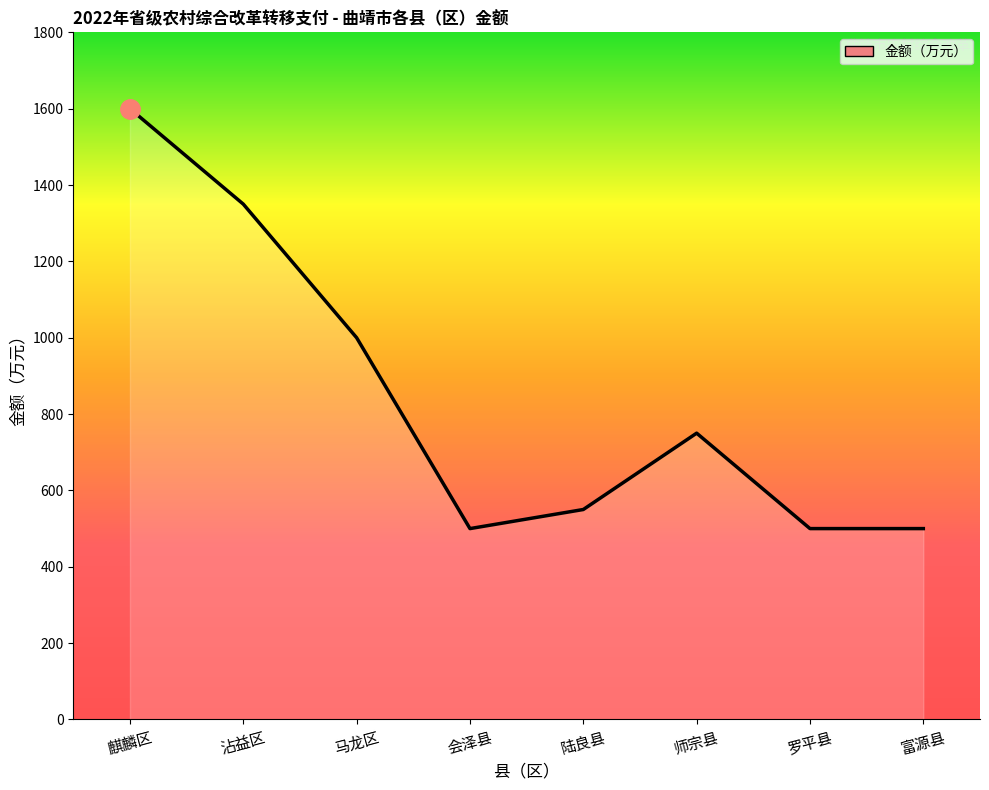

What is the average value?

844